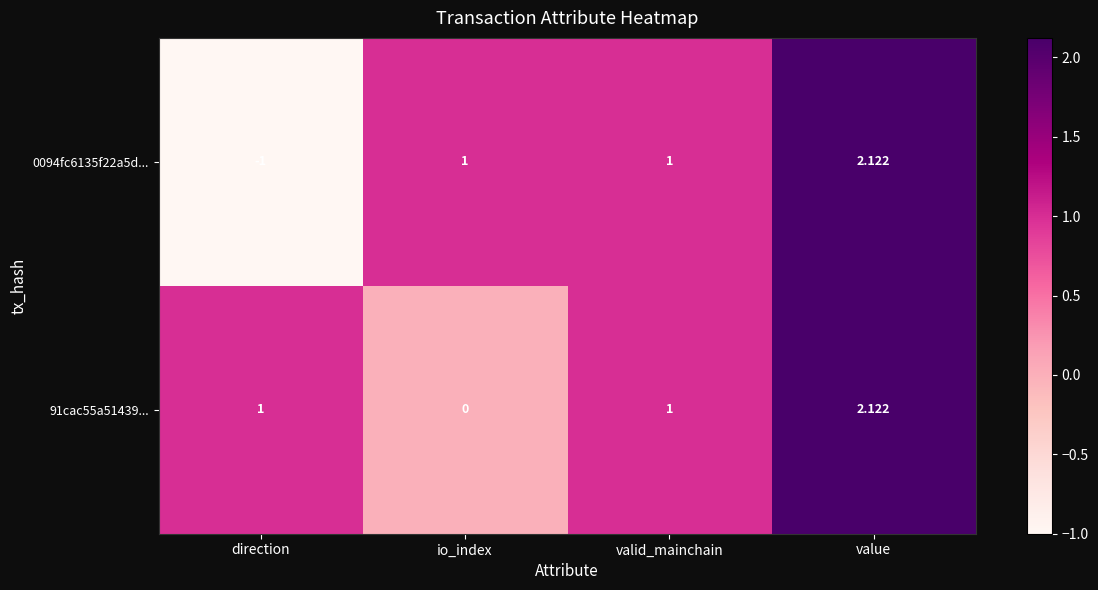

At which label does 0094fc6135f22a5d... reach its peak?

value